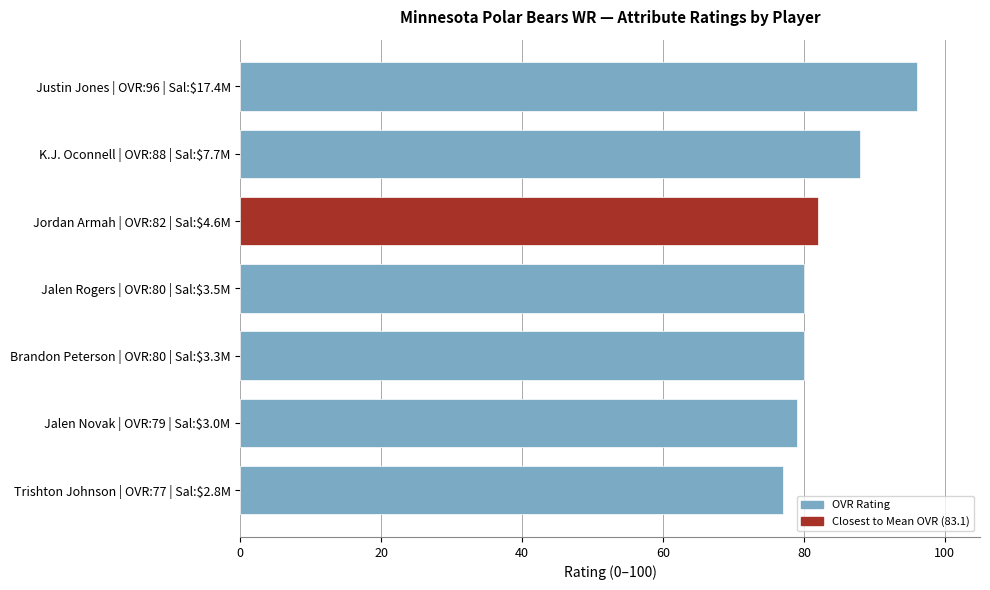

What is the smallest value displayed?

77